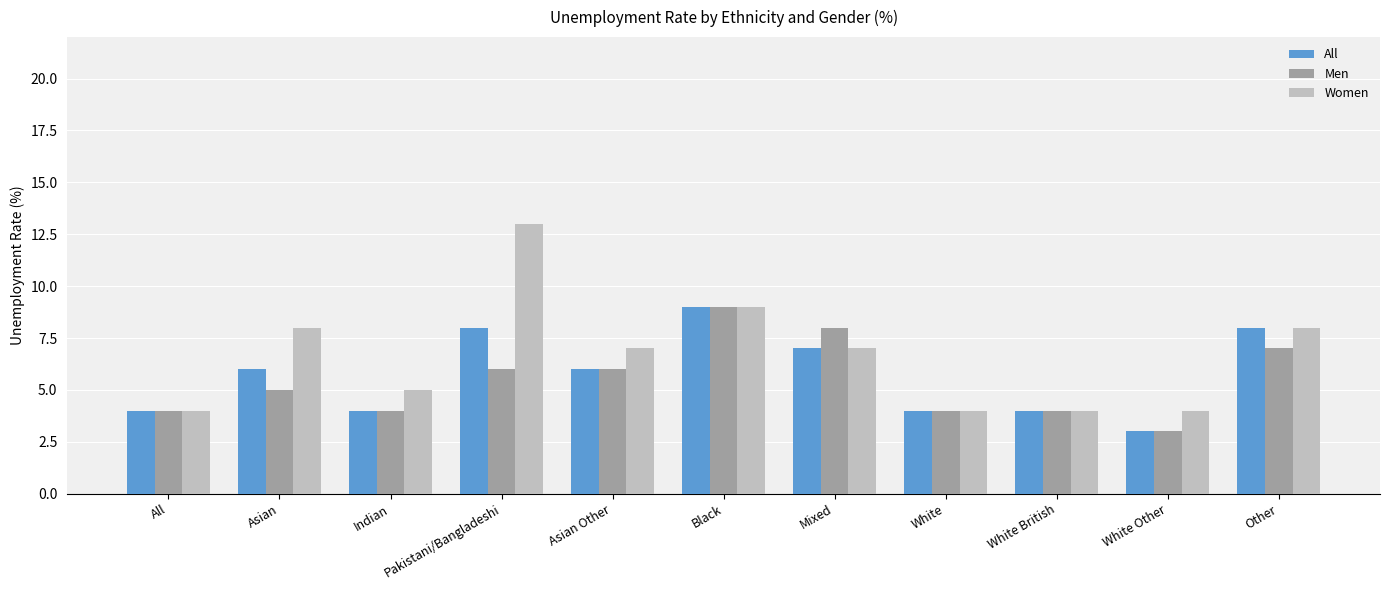

How many bars are there in each group?

3